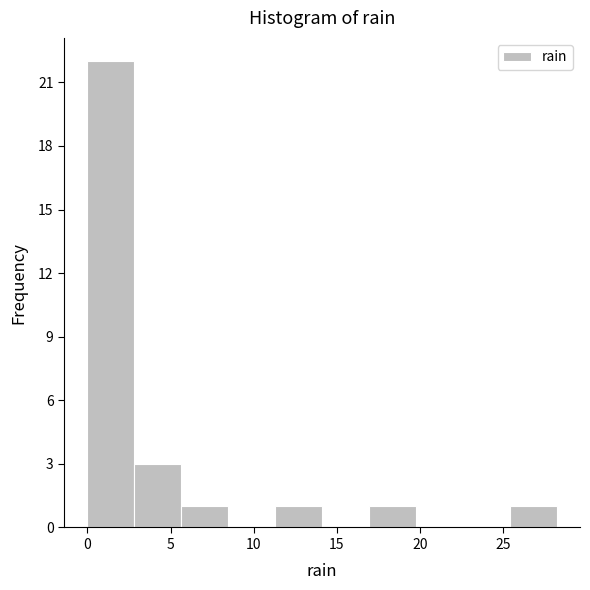

Reading left to right, list every bar in this chart as the range it spans on the x-axis followed by its height. Neither the bar edges nor the heights are printed on the chart, so give them approximately, as read against the axes.

0.0 to 3.0: 22
3.0 to 5.5: 3
5.5 to 8.5: 1
8.5 to 11.5: 0
11.5 to 14.0: 1
14.0 to 17.0: 0
17.0 to 19.5: 1
19.5 to 22.5: 0
22.5 to 25.5: 0
25.5 to 28.0: 1